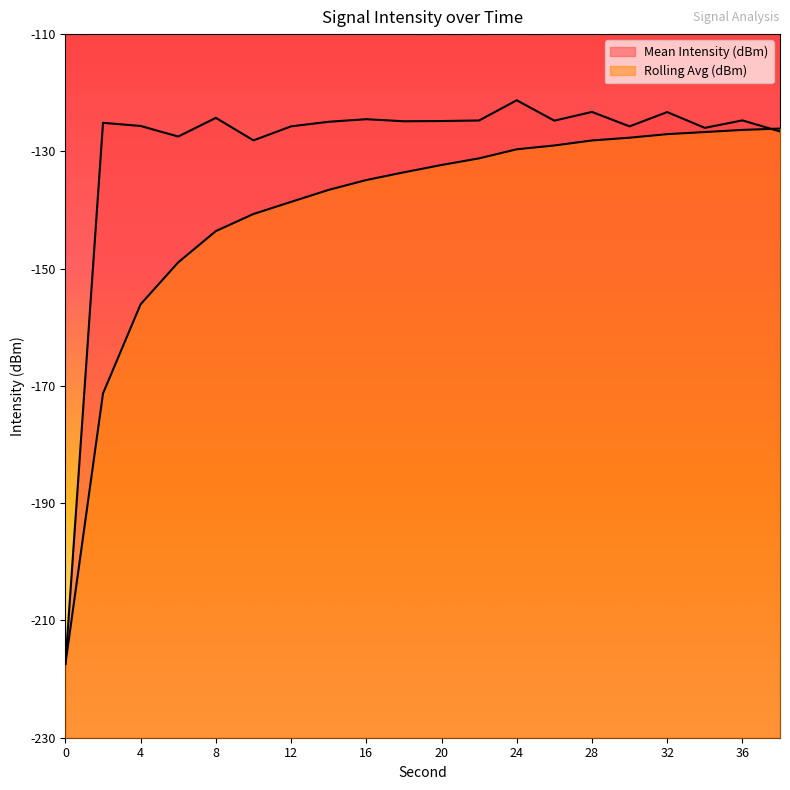

Between 12 and 20, which is larger?

20